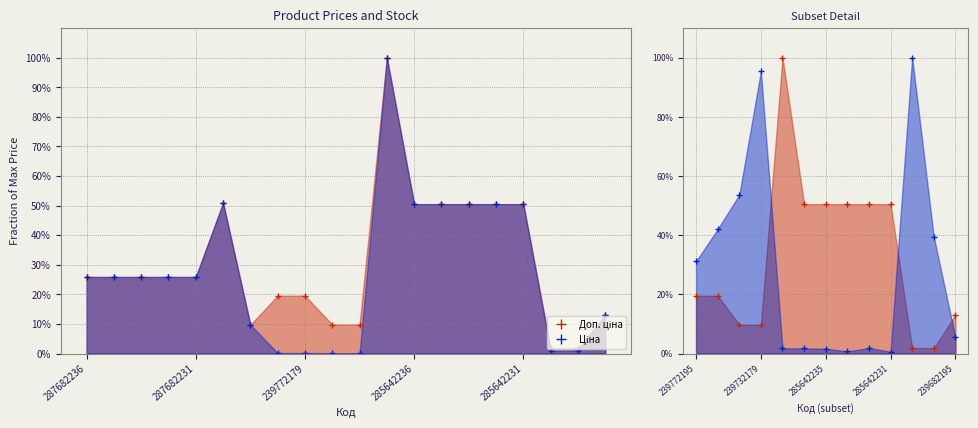

What are all the series names shown in the legend?

Ціна, Доп. ціна